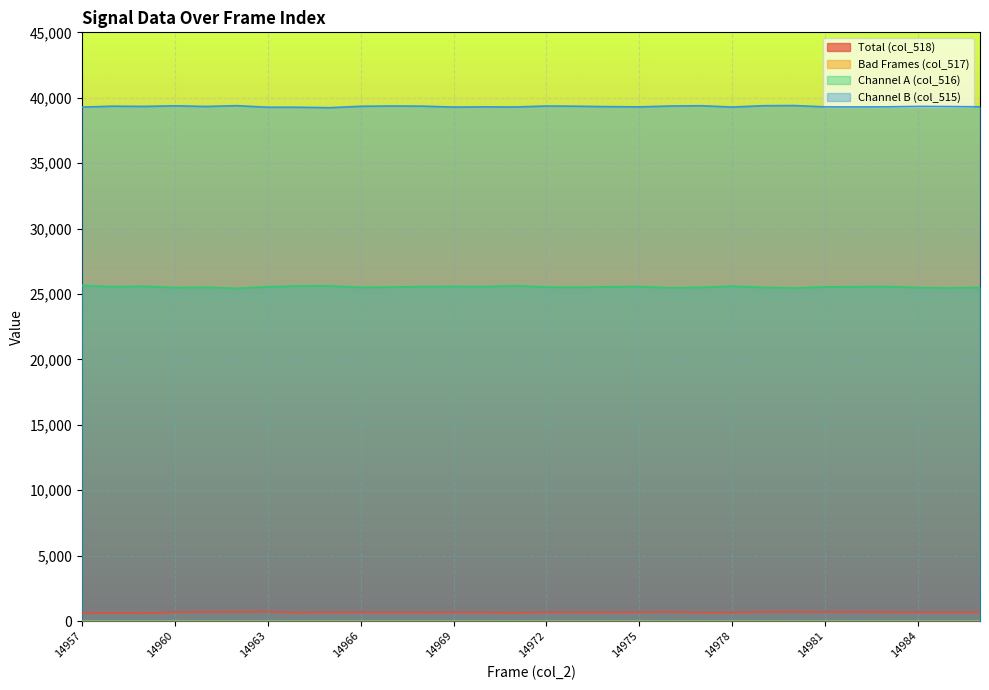

At which category does col_516 reach its first local valley?

14958